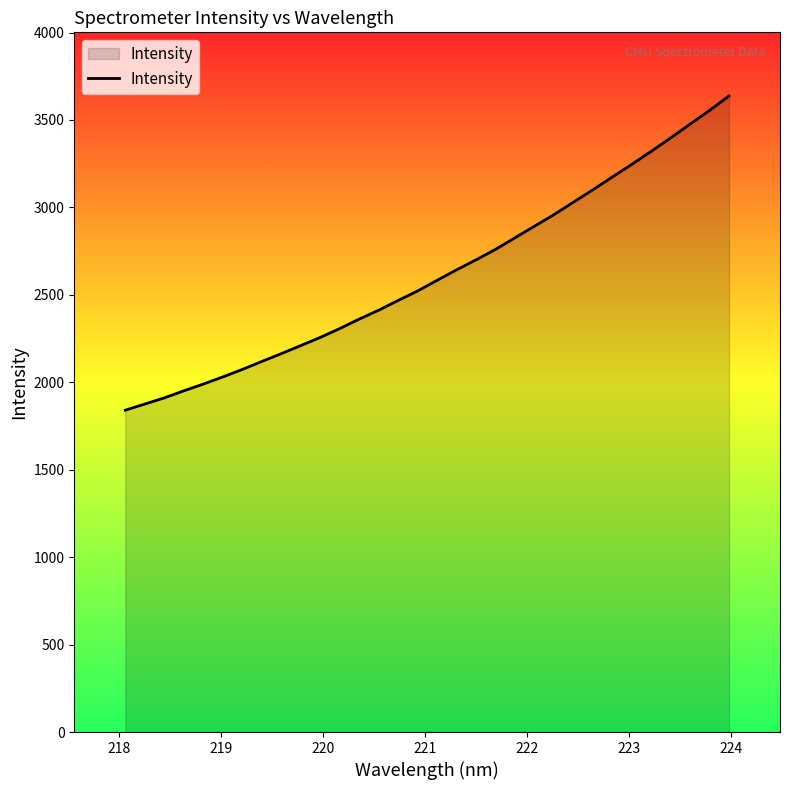

What is the difference between the maximum and minimum values?

1797.2